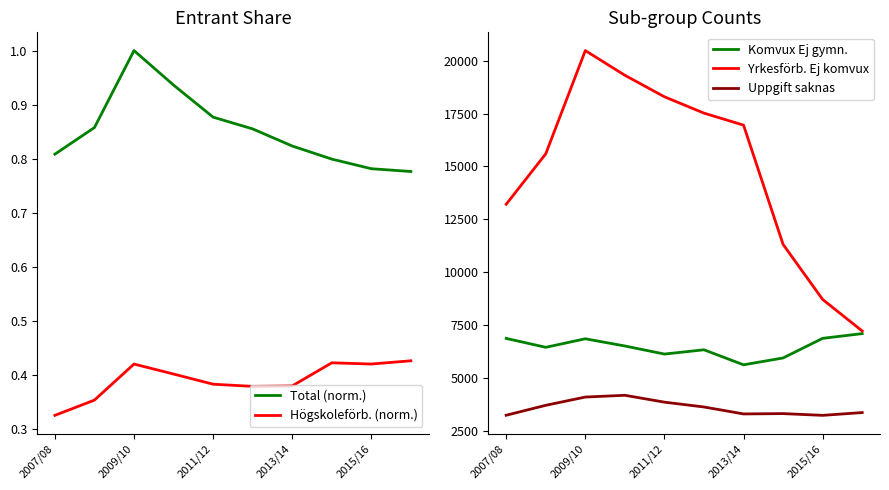

True or false: Uppgift saknas and Yrkesförb. Ej komvux cross at least once.

False